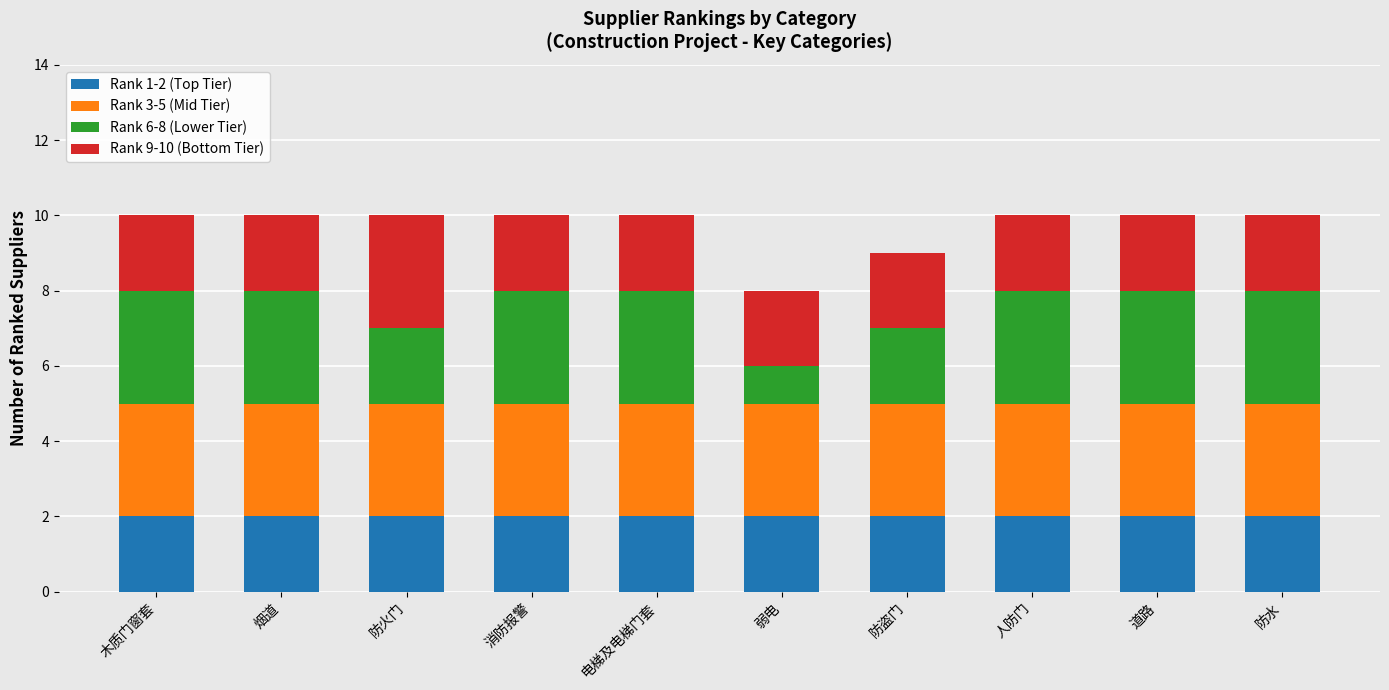

What is the total value across all series at 人防门?

10